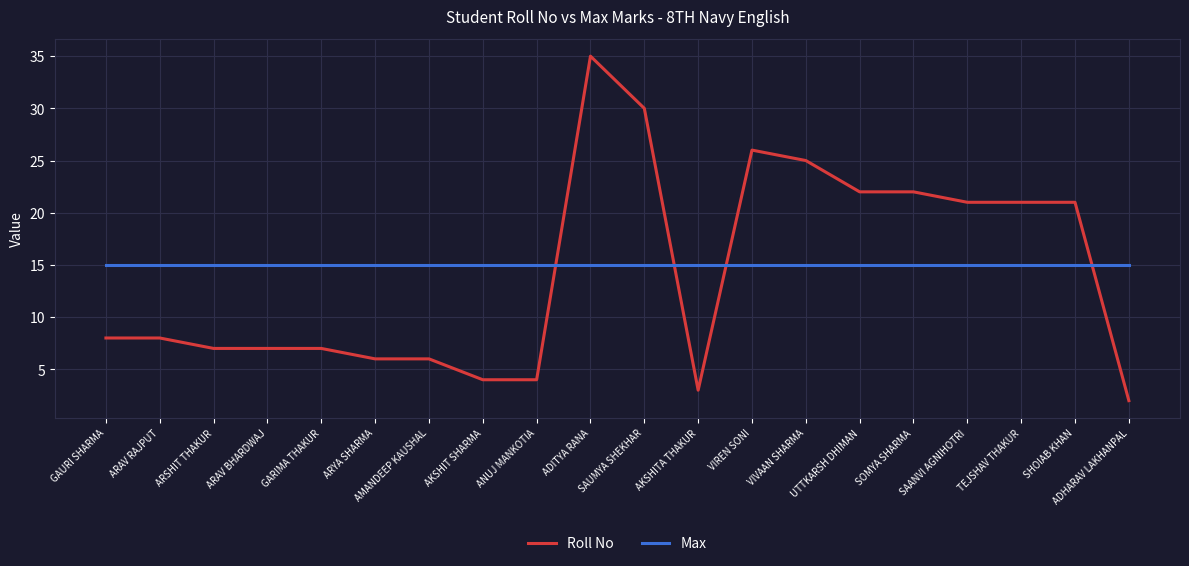

Count the number of data series in this chart.

2